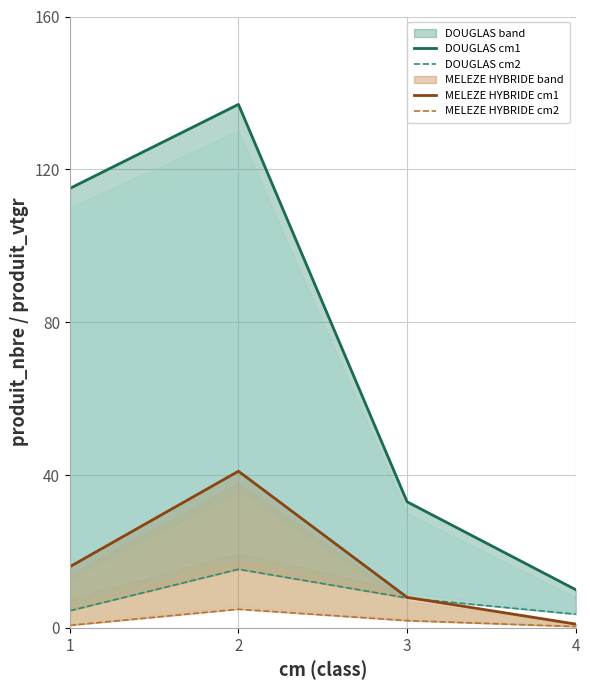

What is the average value of the DOUGLAS cm2 series?

7.8